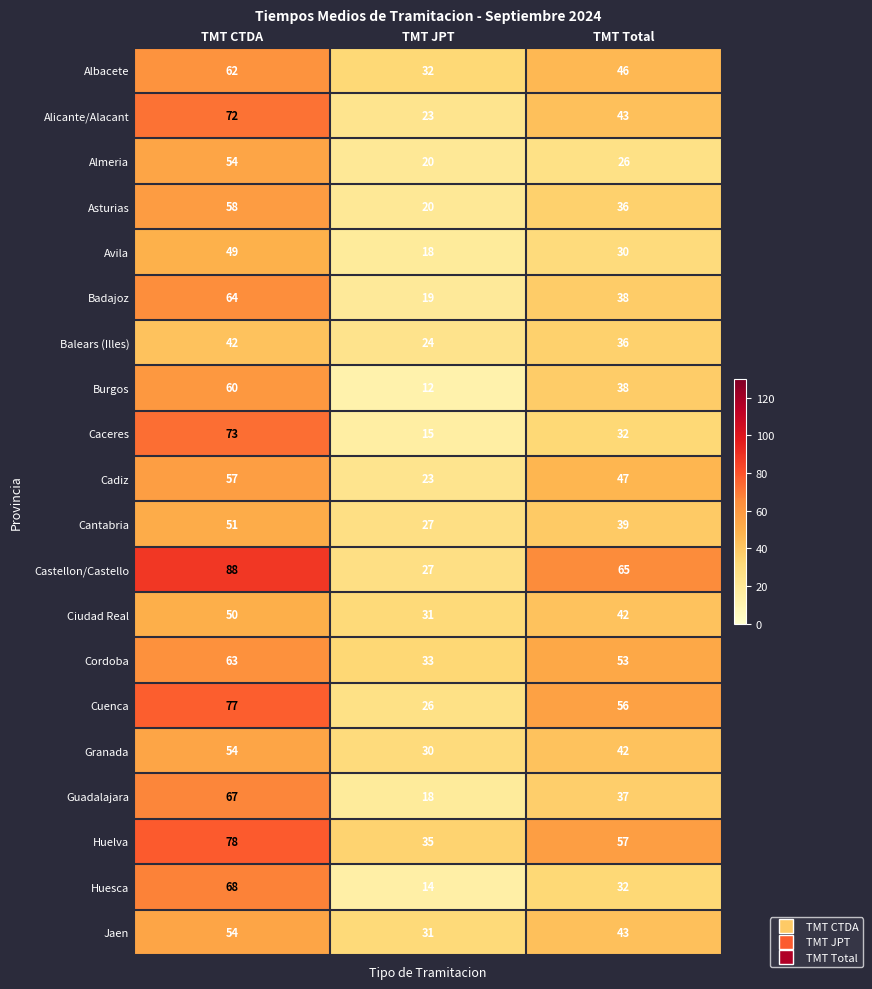

What is the difference between the maximum and second lowest values in the Badajoz series?

26